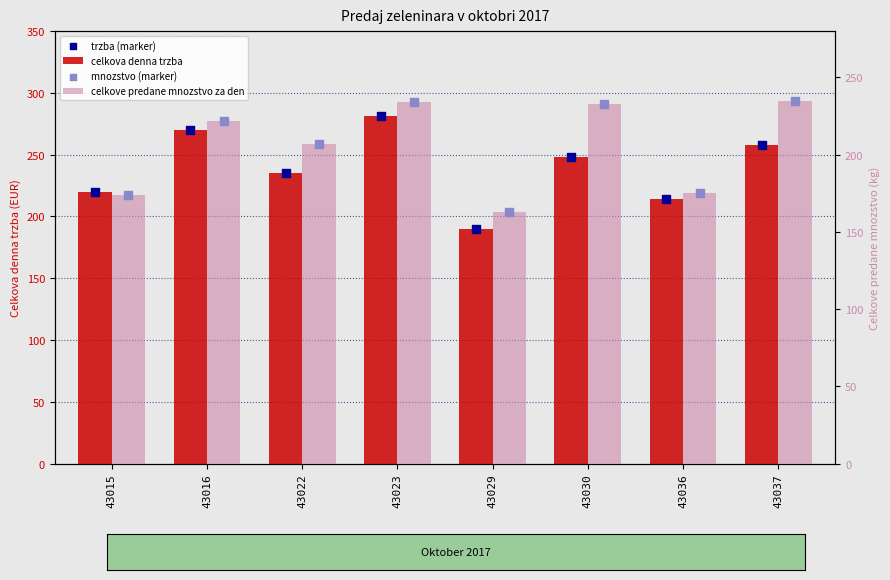

At which category is the sum across all series the highest?

43023